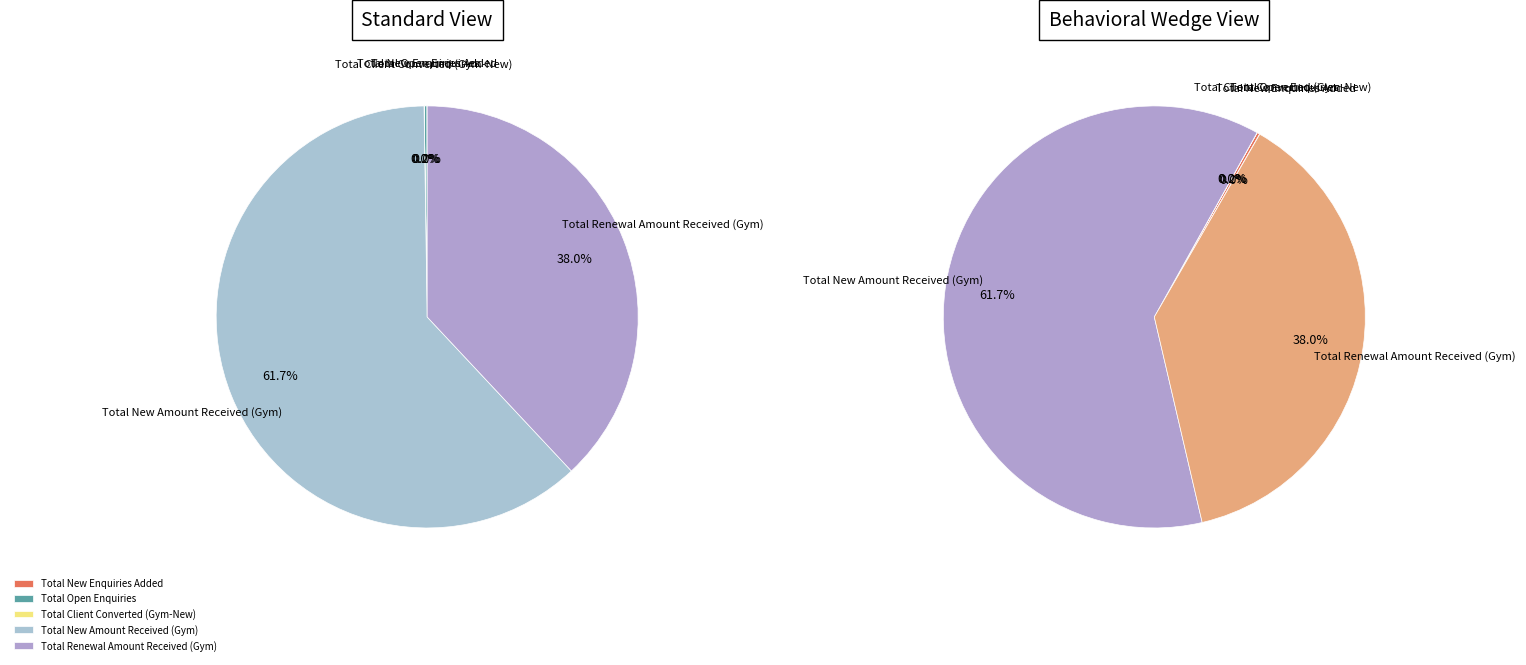

Which slice is the smallest?

Total Client Converted (Gym-New)